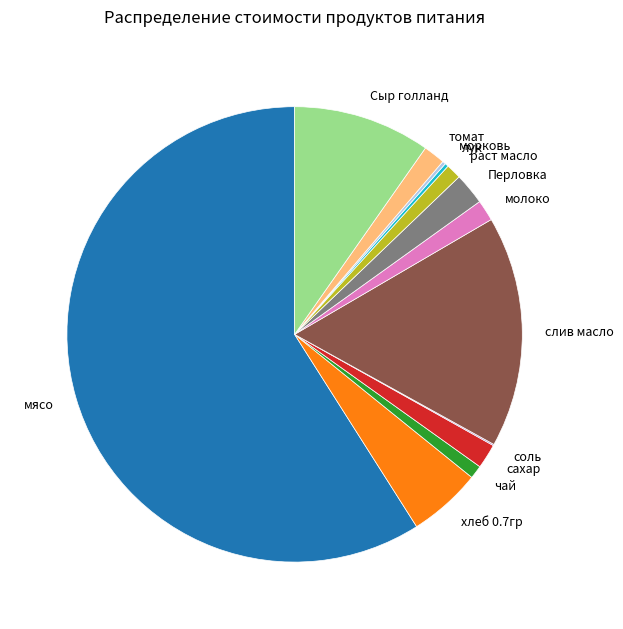

What is the ratio of the value at мясо to the value at хлеб 0.7гр?

11.4